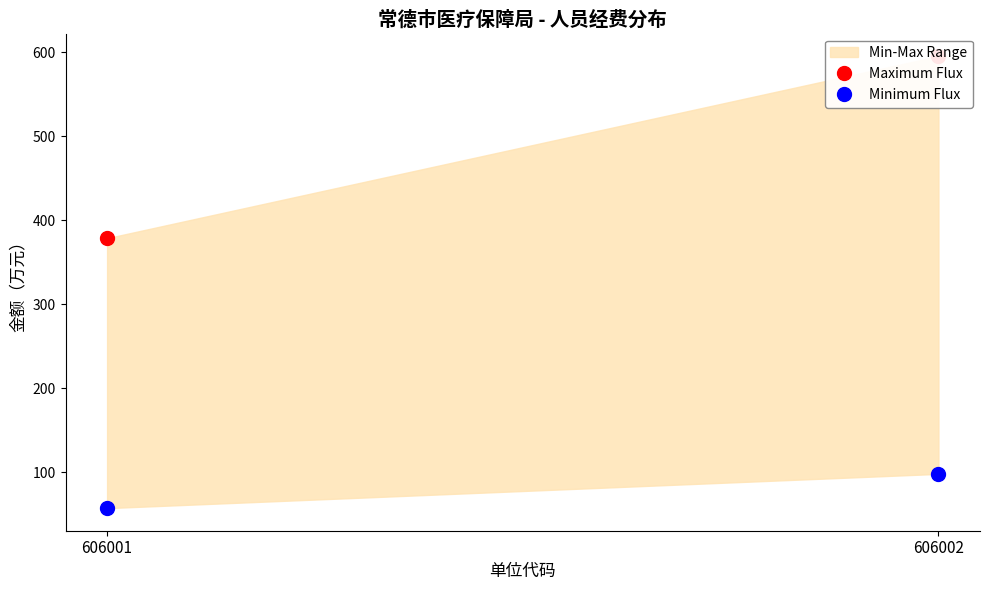

Reading left to right, what are all the values shown in this chart?

Maximum Flux: 378.6	595.2
Minimum Flux: 57.2	98.0